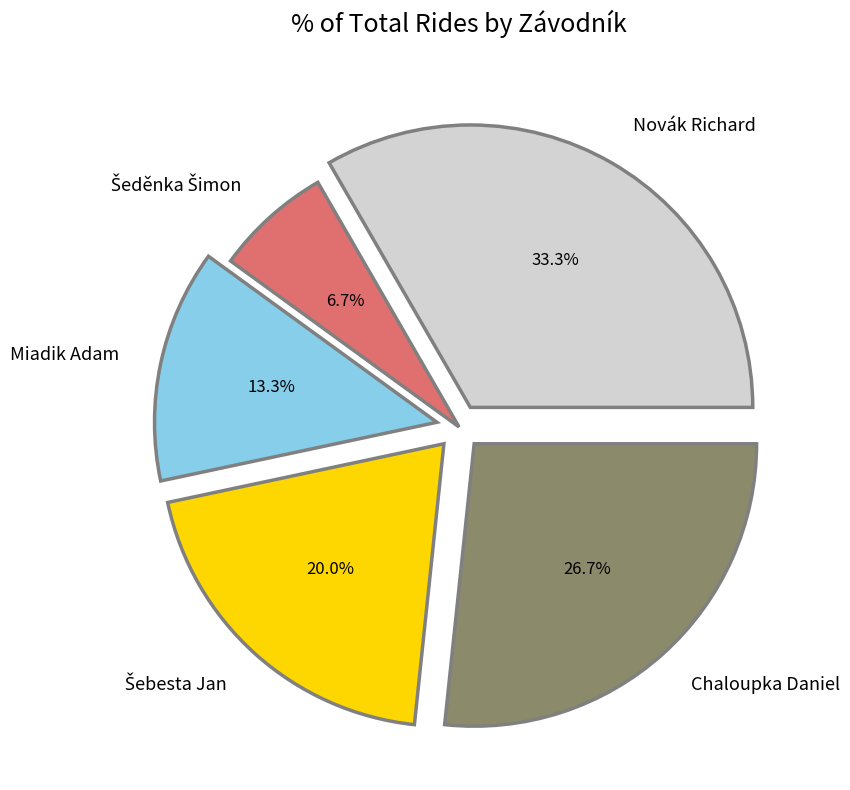

Combined, do Miadik Adam and Chaloupka Daniel account for over 50%?

No